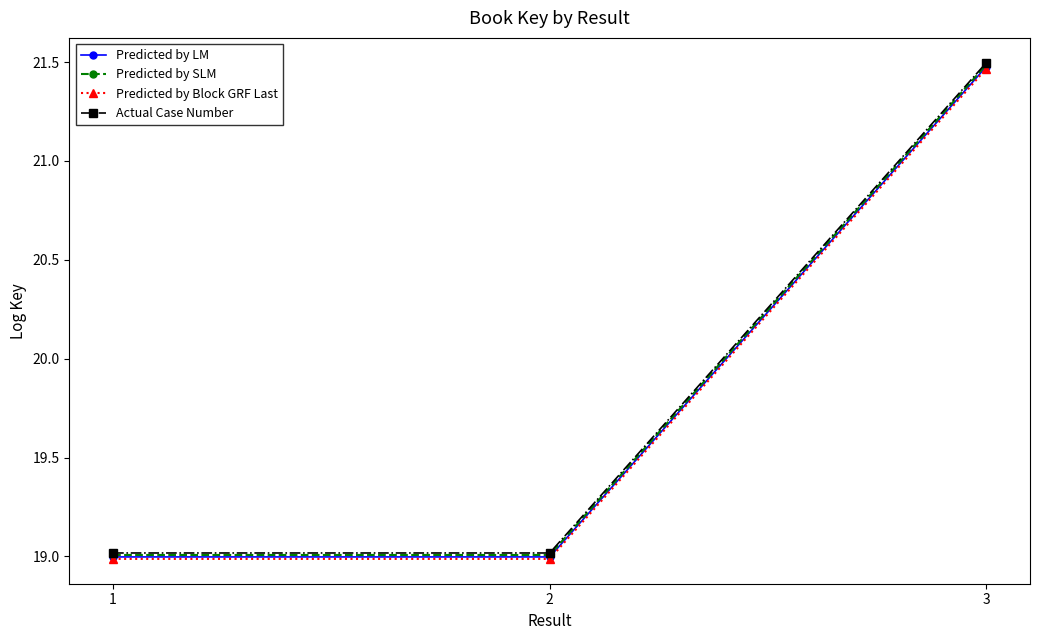

What is the lowest value of the Predicted by SLM series?

19.0